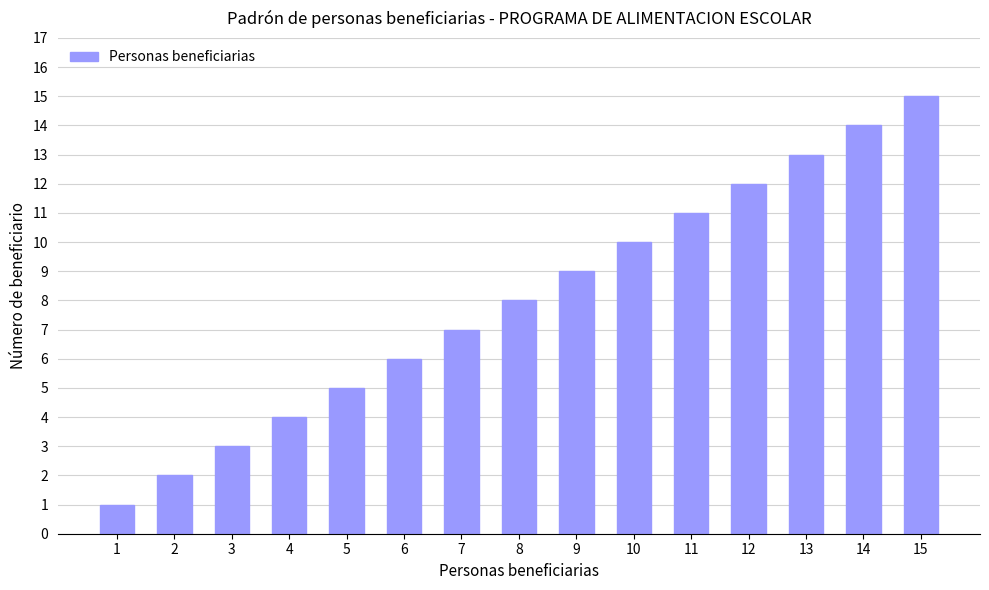

The chart shows a value of 3 at 5. True or false?

False